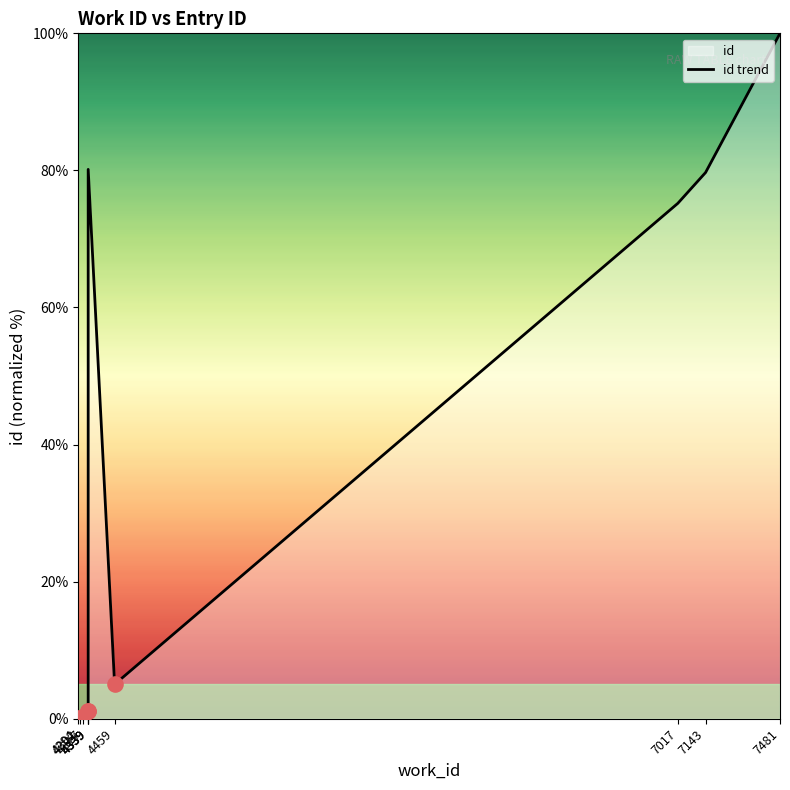

What is the change in value from 7143 to 7481?

+20.3